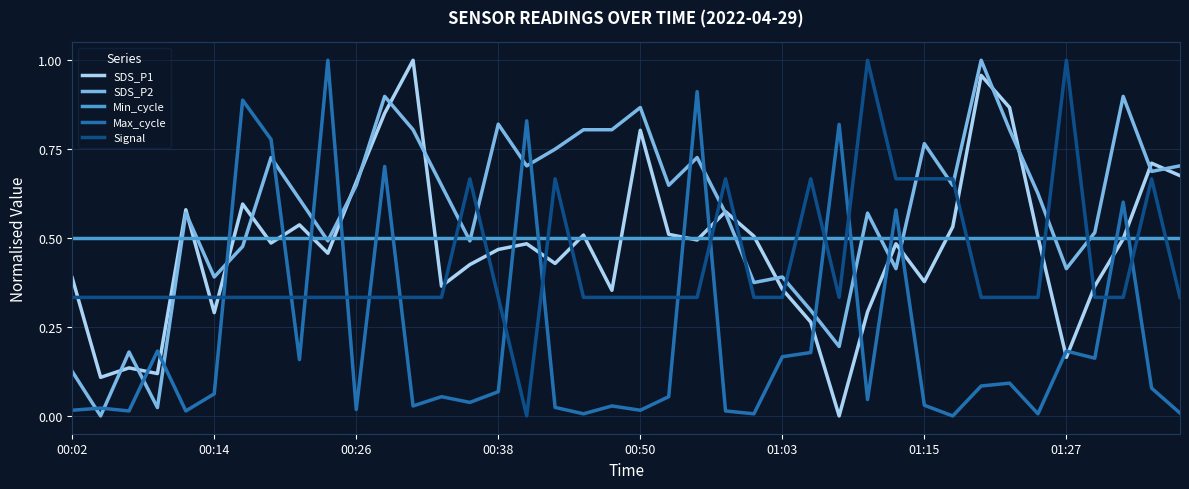

Does the chart display data point markers on the line(s)?

No